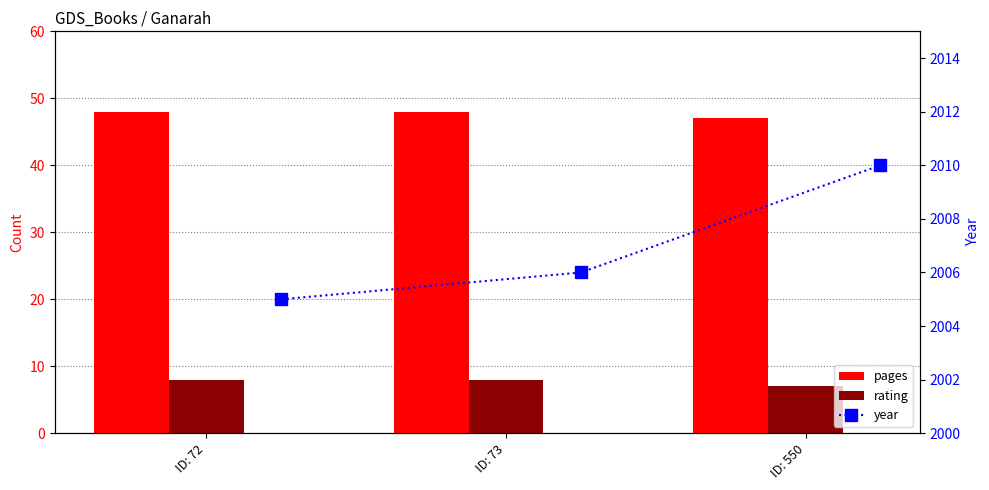

How many values in the rating series are below 8?

1